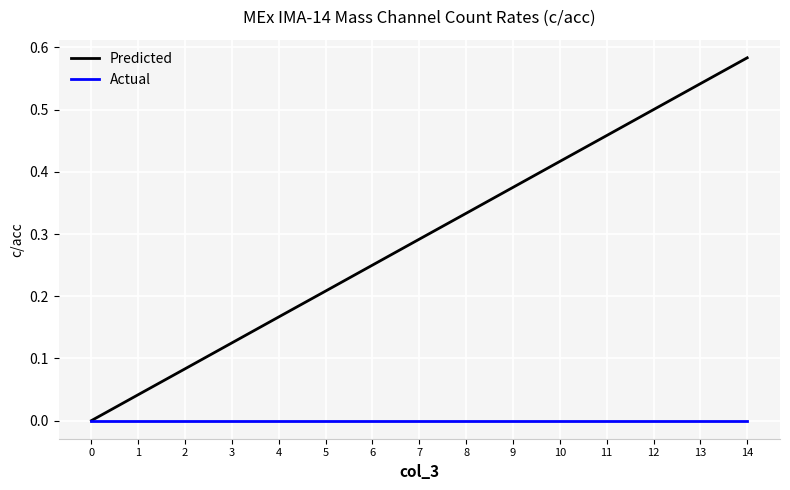

At 14, list the series in order from smallest to largest.

Actual, Predicted